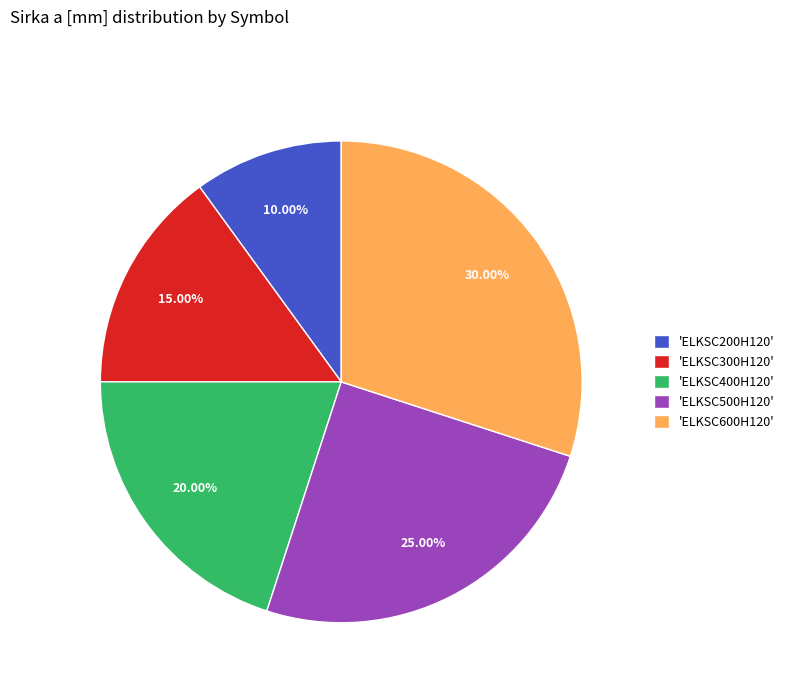

Does any single category account for the majority?

No